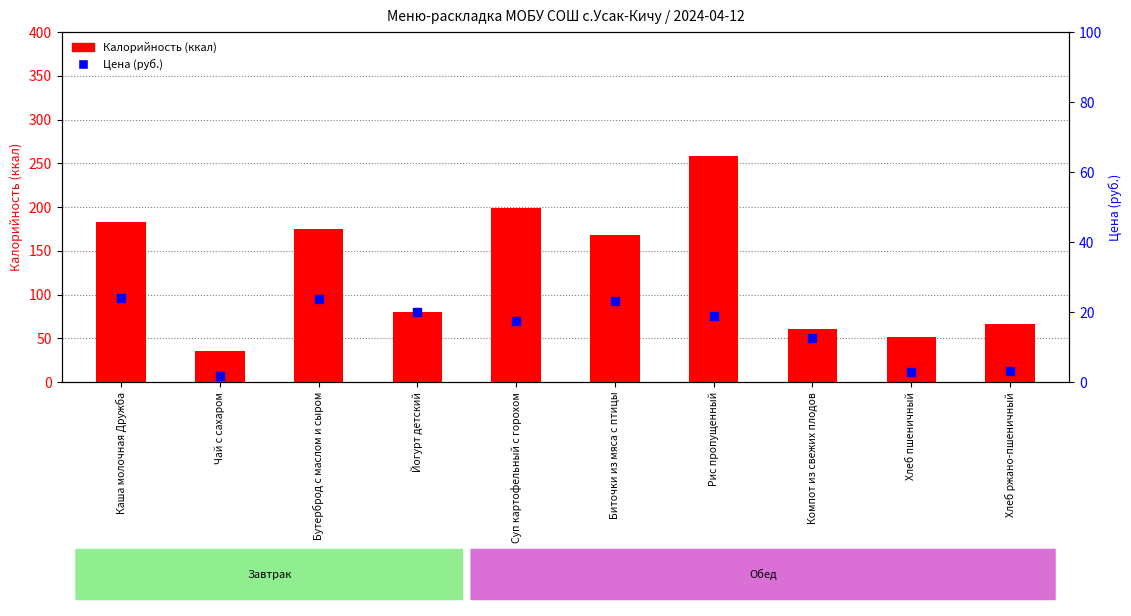

What is the total value across all series at Суп картофельный с горохом?

216.3